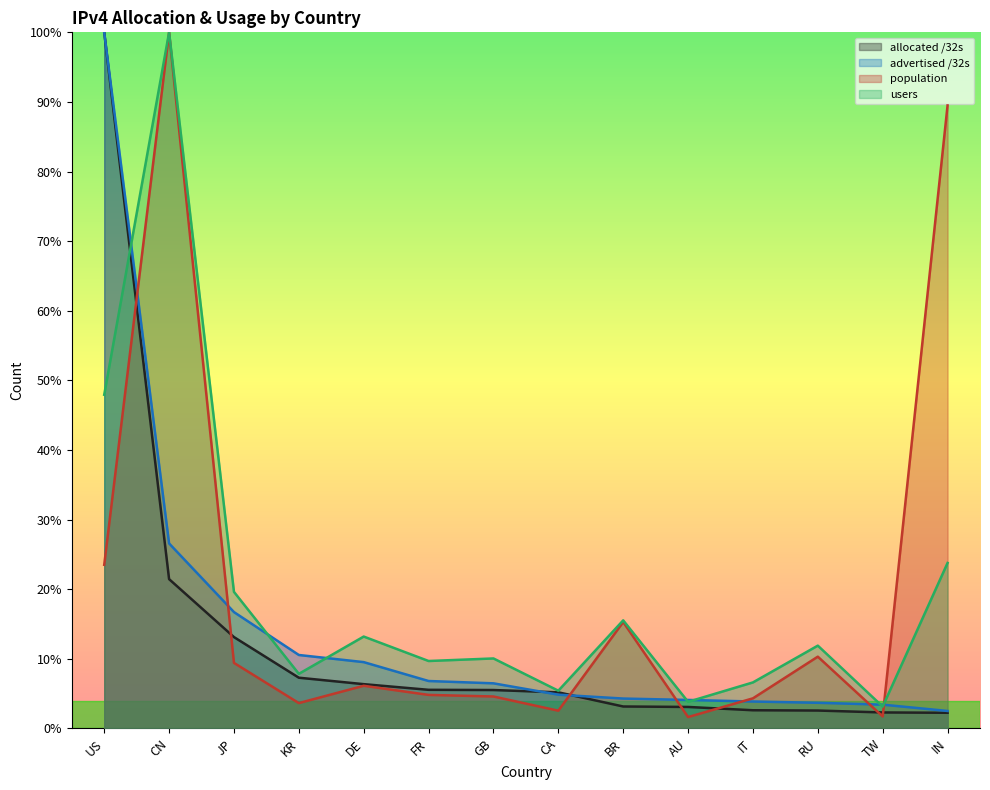

Which has a higher value, RU or TW?

RU